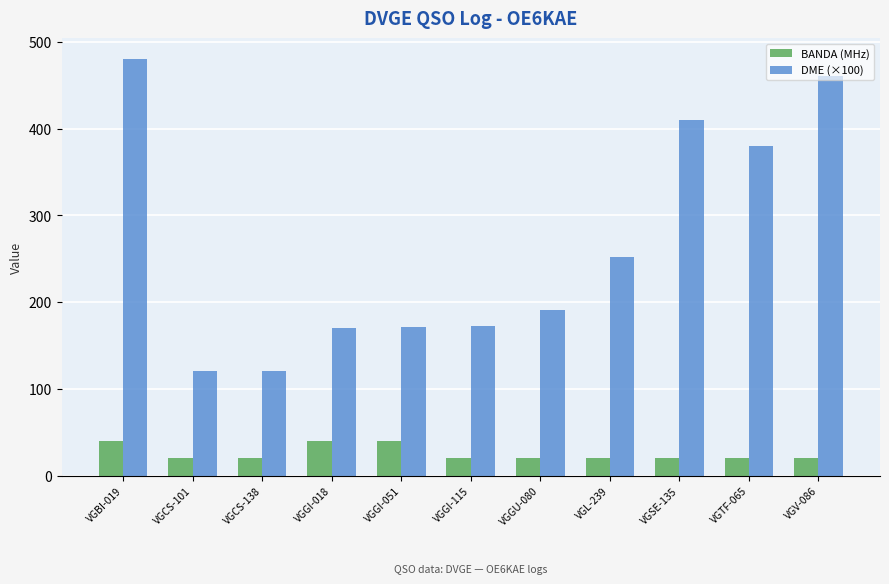

Are the bars grouped side by side (vs. stacked)?

Yes